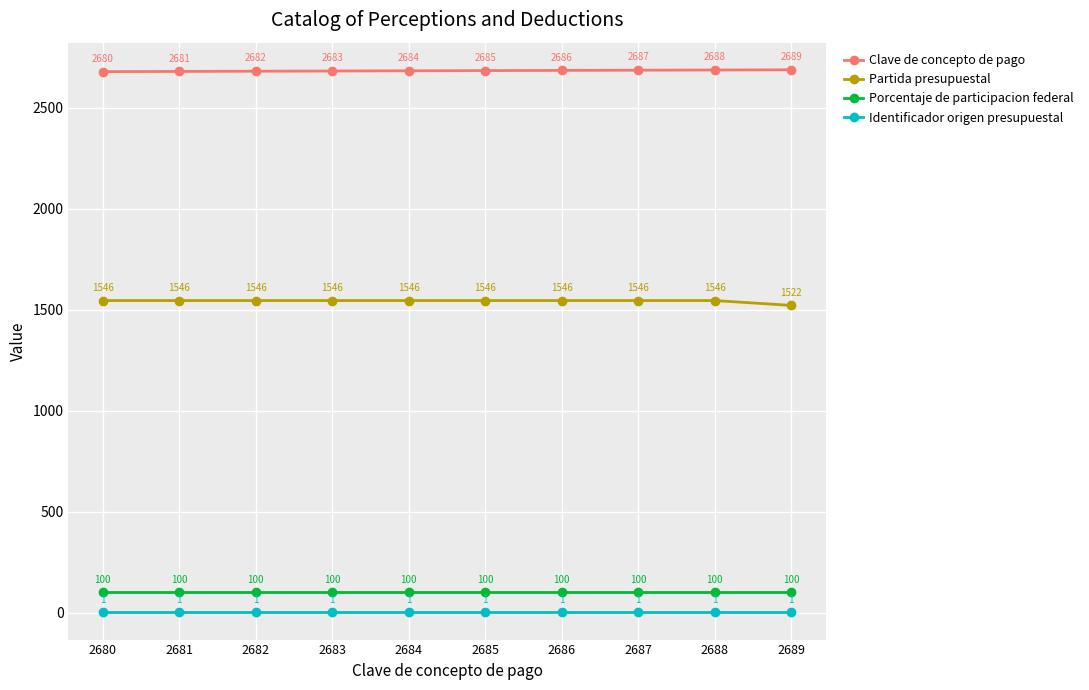

True or false: Identificador origen presupuestal and Clave de concepto de pago cross at least once.

False